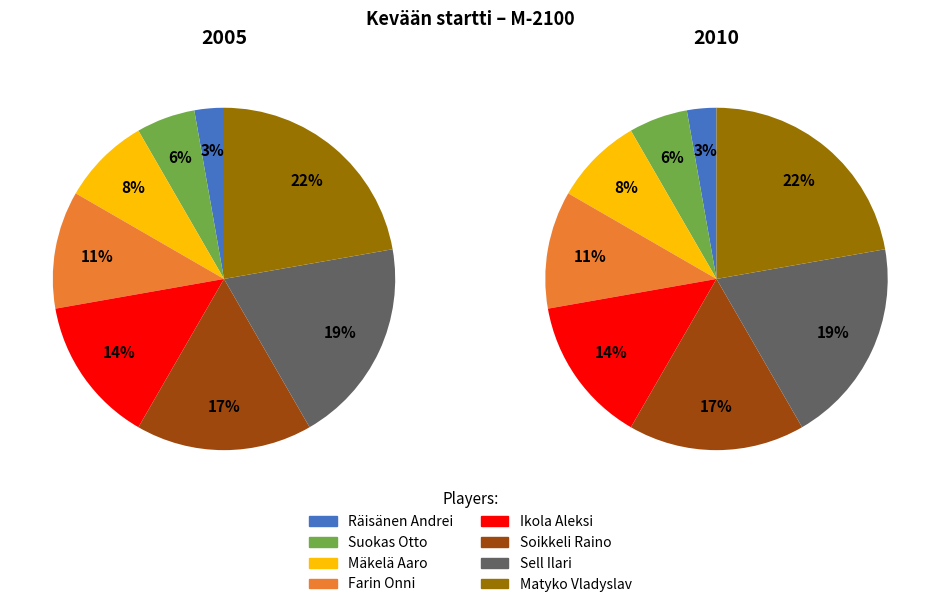

What percentage is the Sell Ilari slice, to the nearest percent?

19%